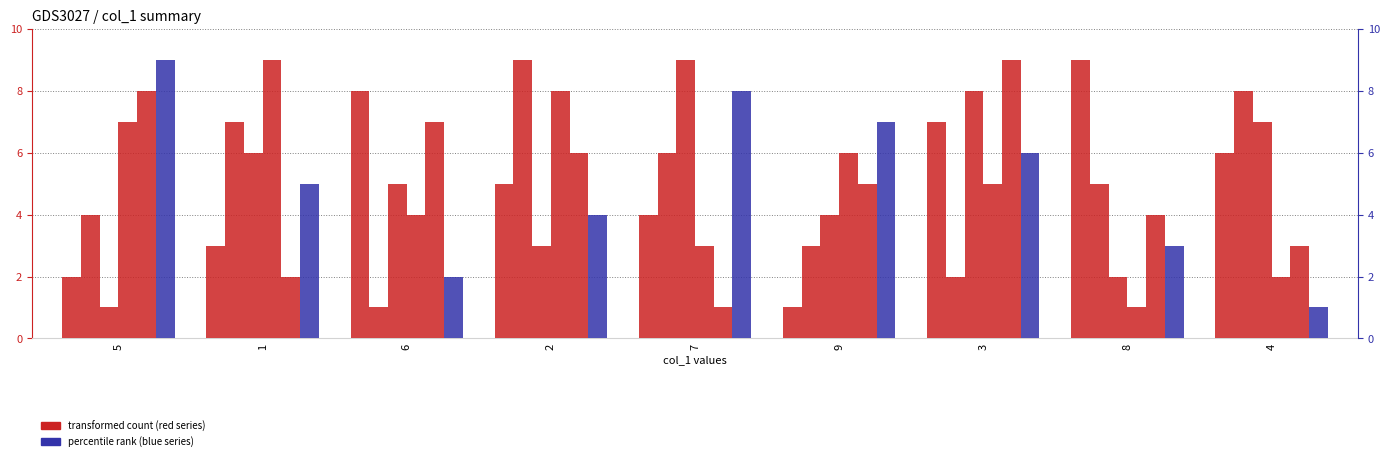

At which label is col_3 closest to 5?

3